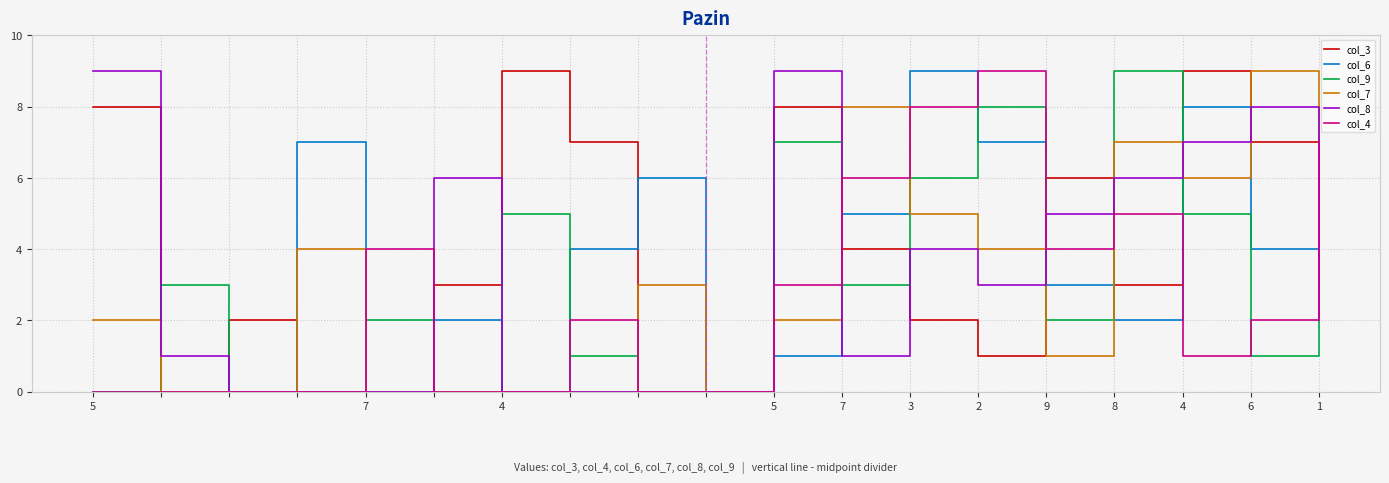

Which series has the largest total across all categories?

col_3